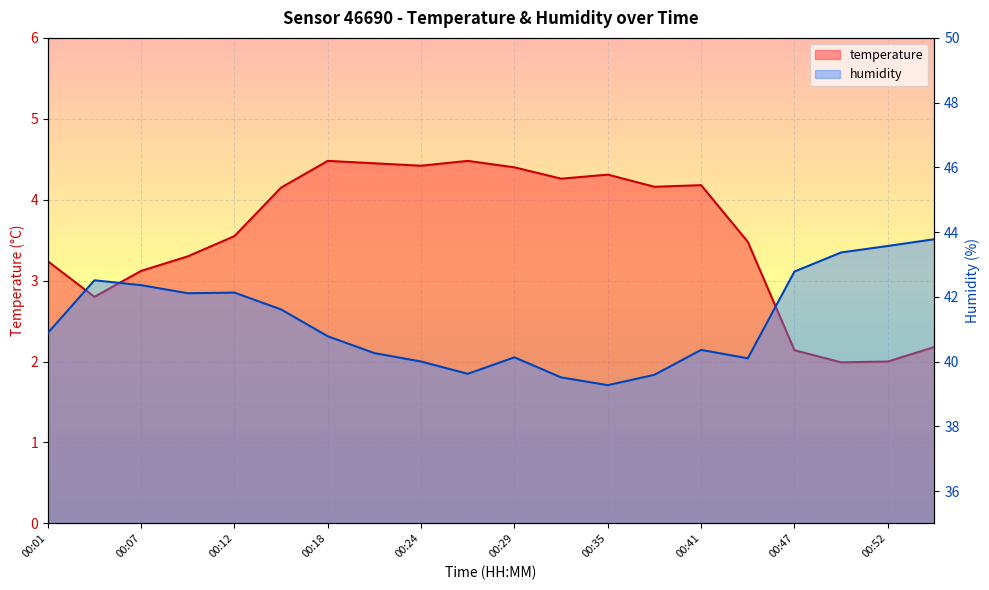

What is the highest value of the humidity series?

43.8